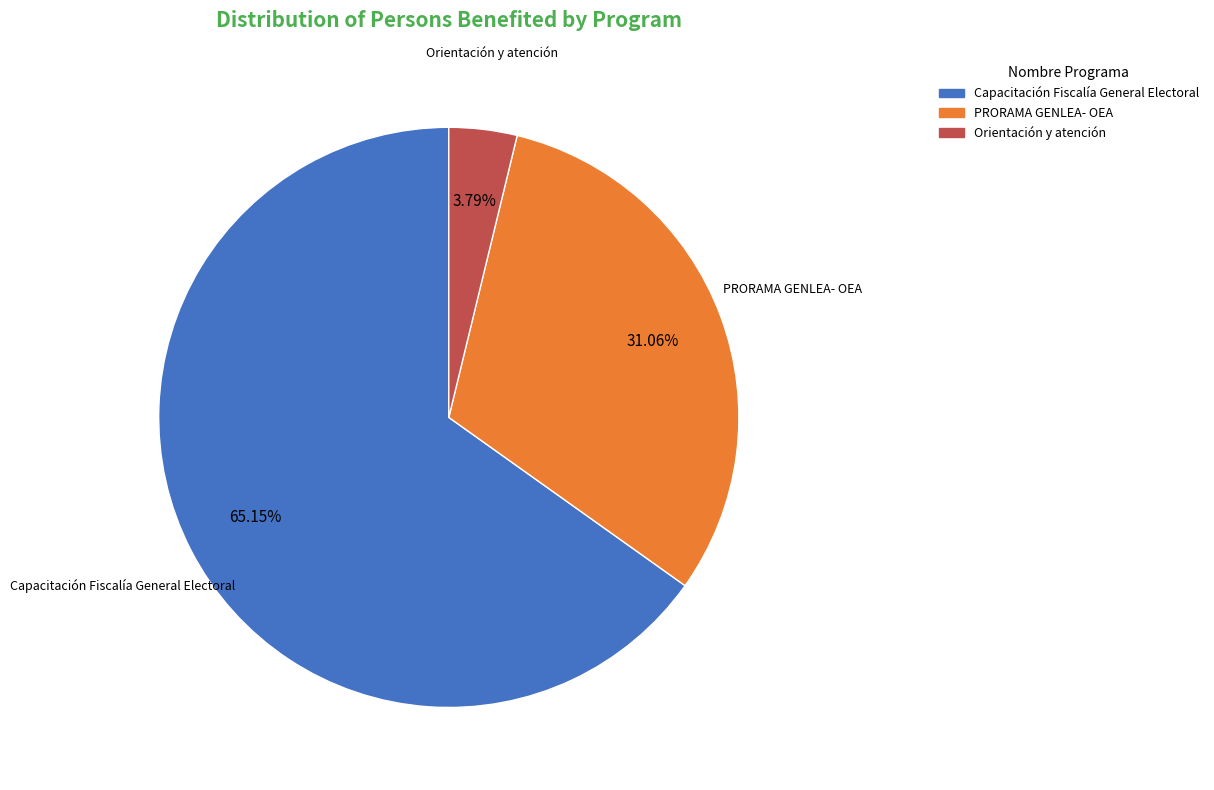

How many slices are in this pie chart?

3